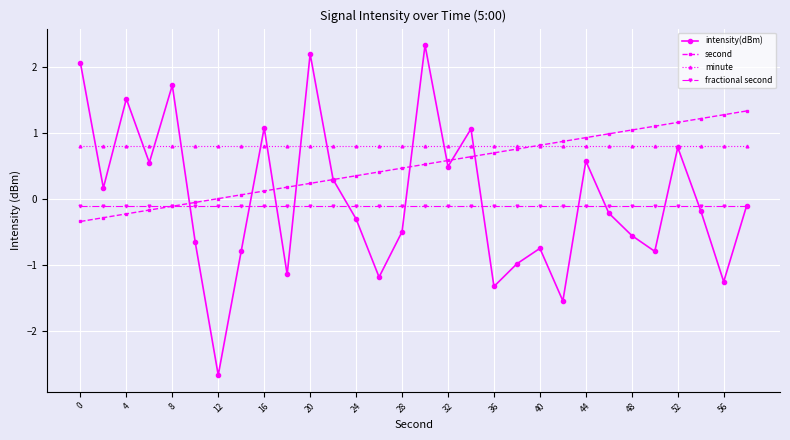

Which series has the largest total across all categories?

minute